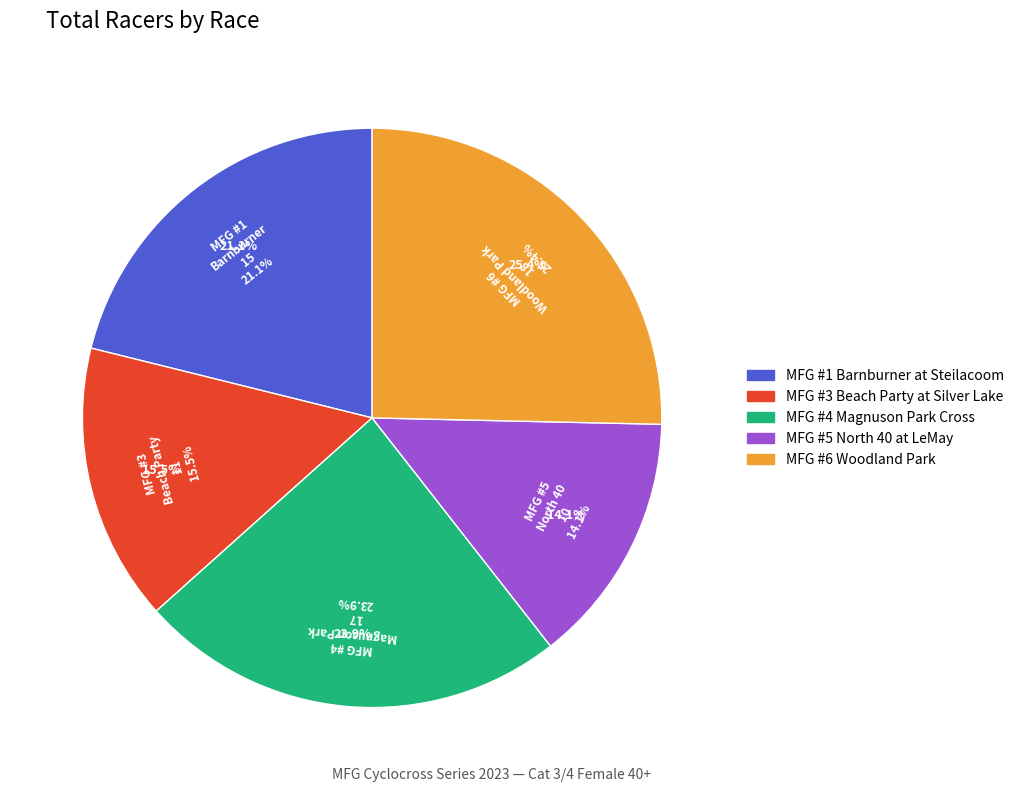

Count the number of slices in the pie.

5